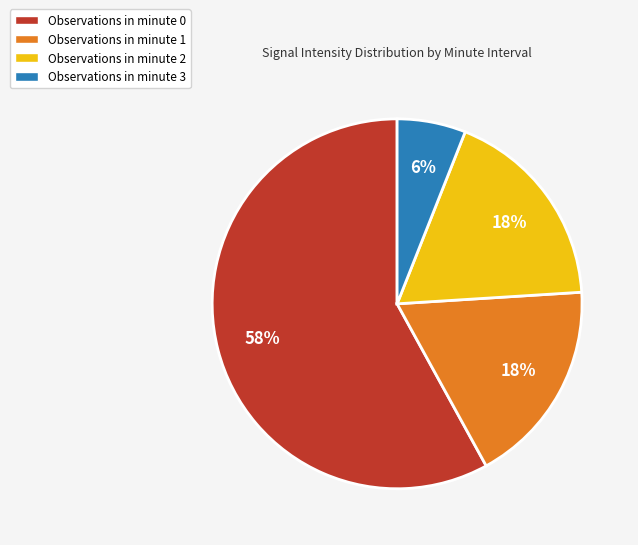

To the nearest percent, what is the difference between the largest and smallest slice percentages?

52%